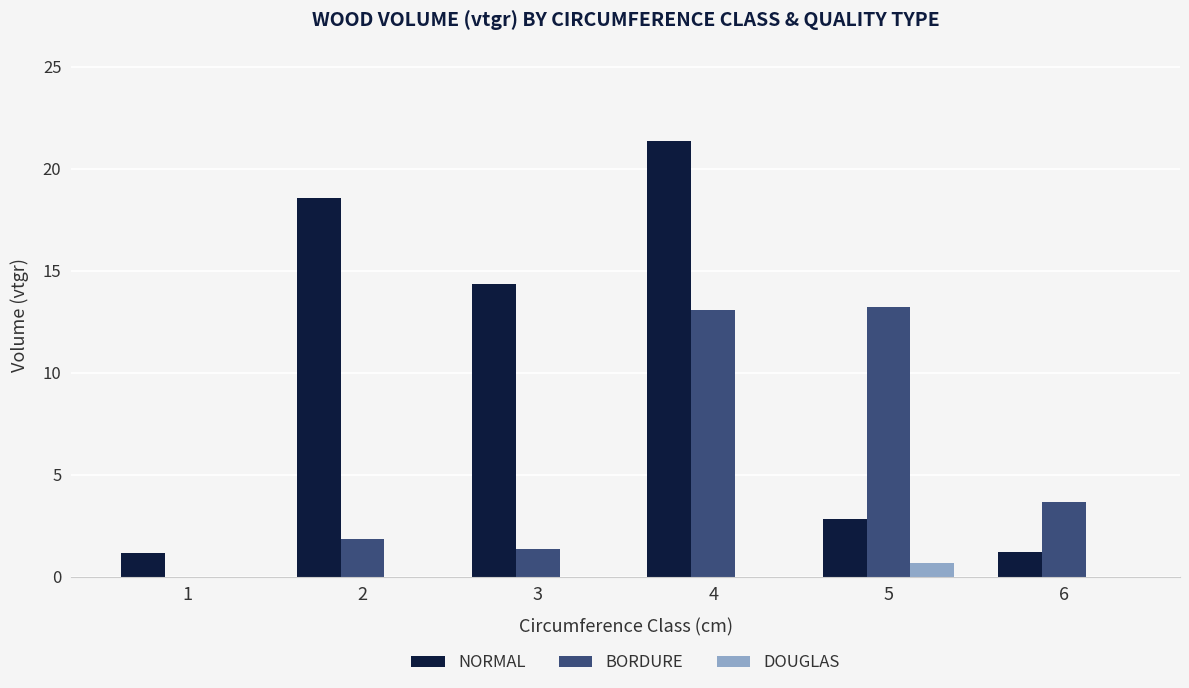

Which series has the largest total across all categories?

NORMAL